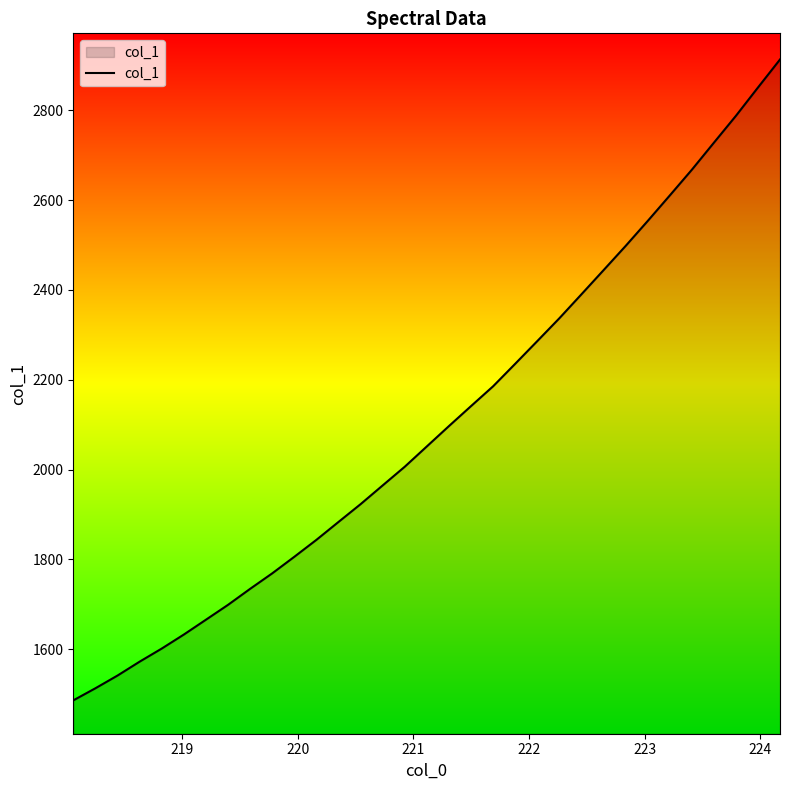

How many values are below 2051?

16